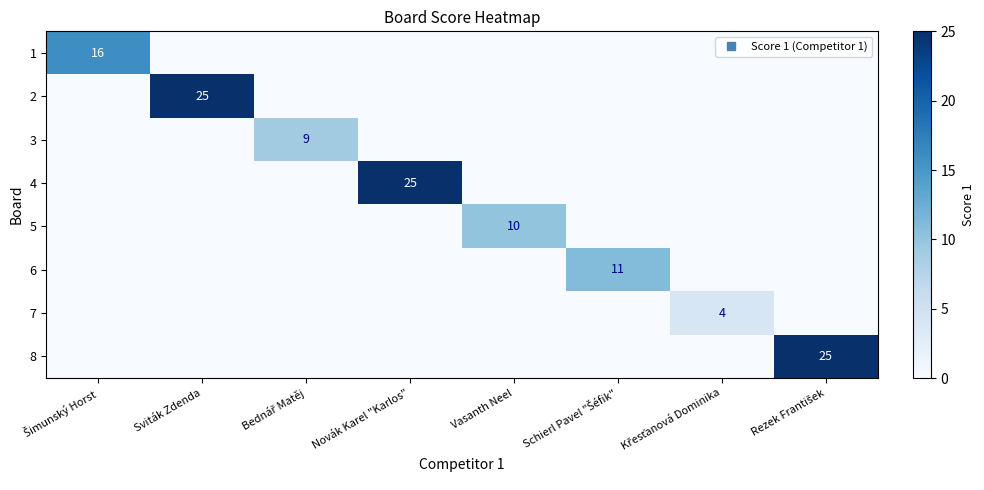

Which series has the widest spread of values?

2